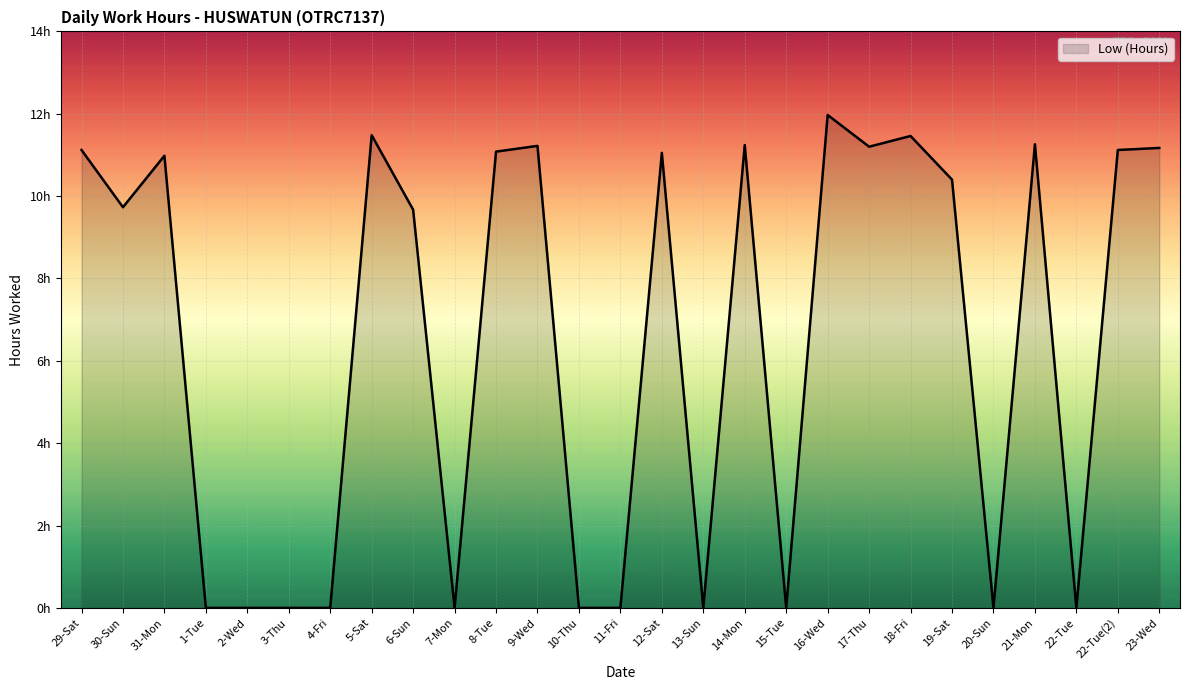

How many interior local valleys (lower than both neighbors) does the data have?

7